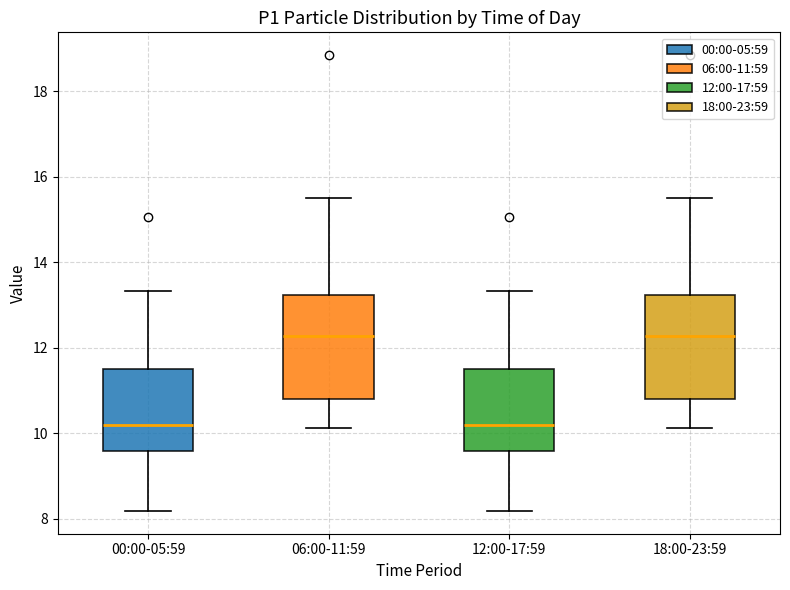

Reading left to right, read every box against the y-axis: the position of its median line, the range the box covers, and the ends of its whiskers. The values are not printed on the chart, so give them approximately, as read against the axis.

00:00-05:59: median 10.2, box 9.6 to 11.6, whiskers 8.2 to 13.4
06:00-11:59: median 12.2, box 10.8 to 13.2, whiskers 10.2 to 15.6
12:00-17:59: median 10.2, box 9.6 to 11.6, whiskers 8.2 to 13.4
18:00-23:59: median 12.2, box 10.8 to 13.2, whiskers 10.2 to 15.6